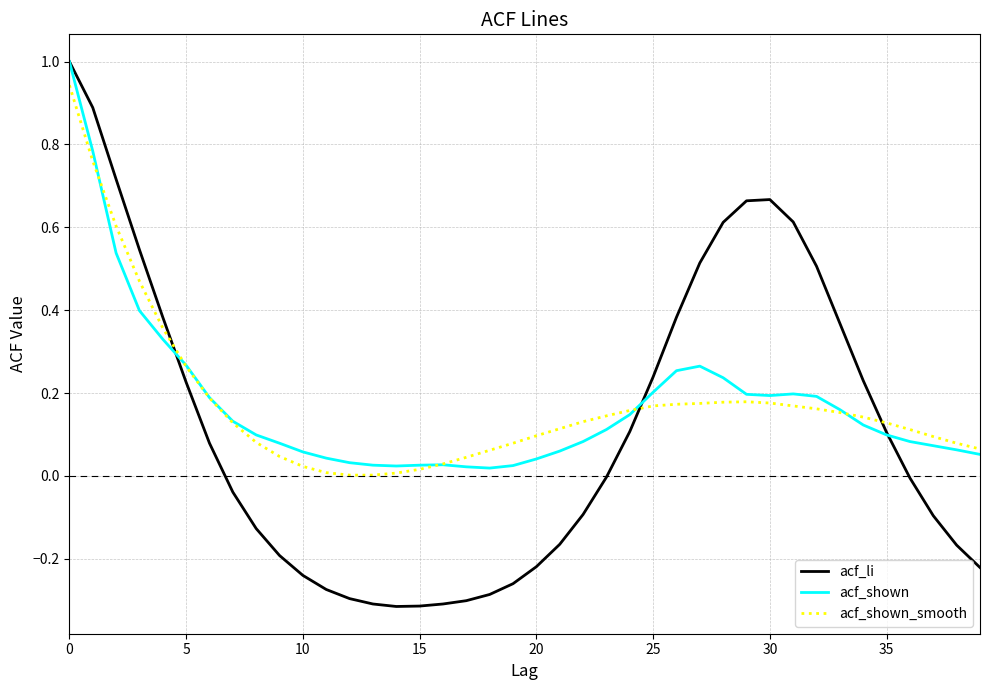

Which series has the largest range (max minus min)?

acf_li